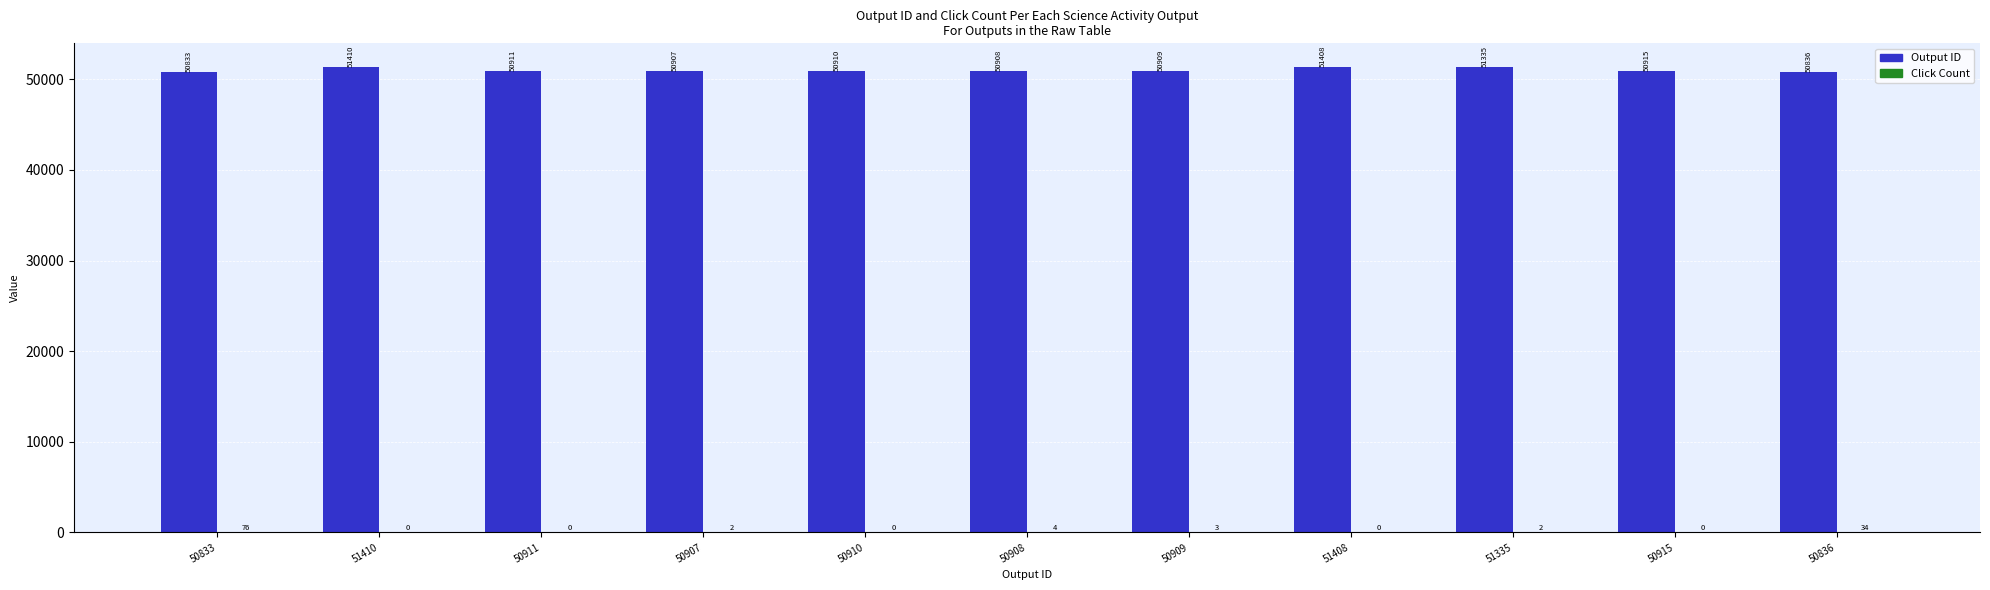

What is the sum of all Output ID values?

561282